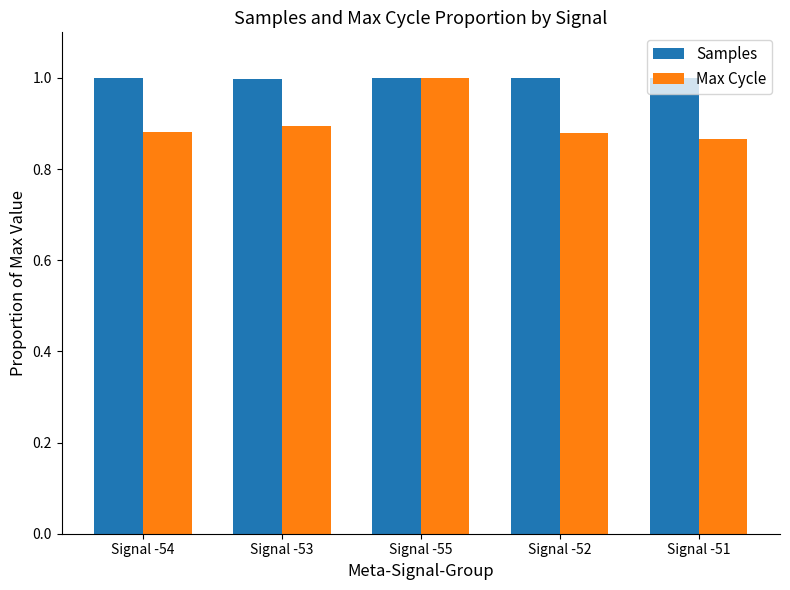

What is the total value across all series at Signal -51?

1.9